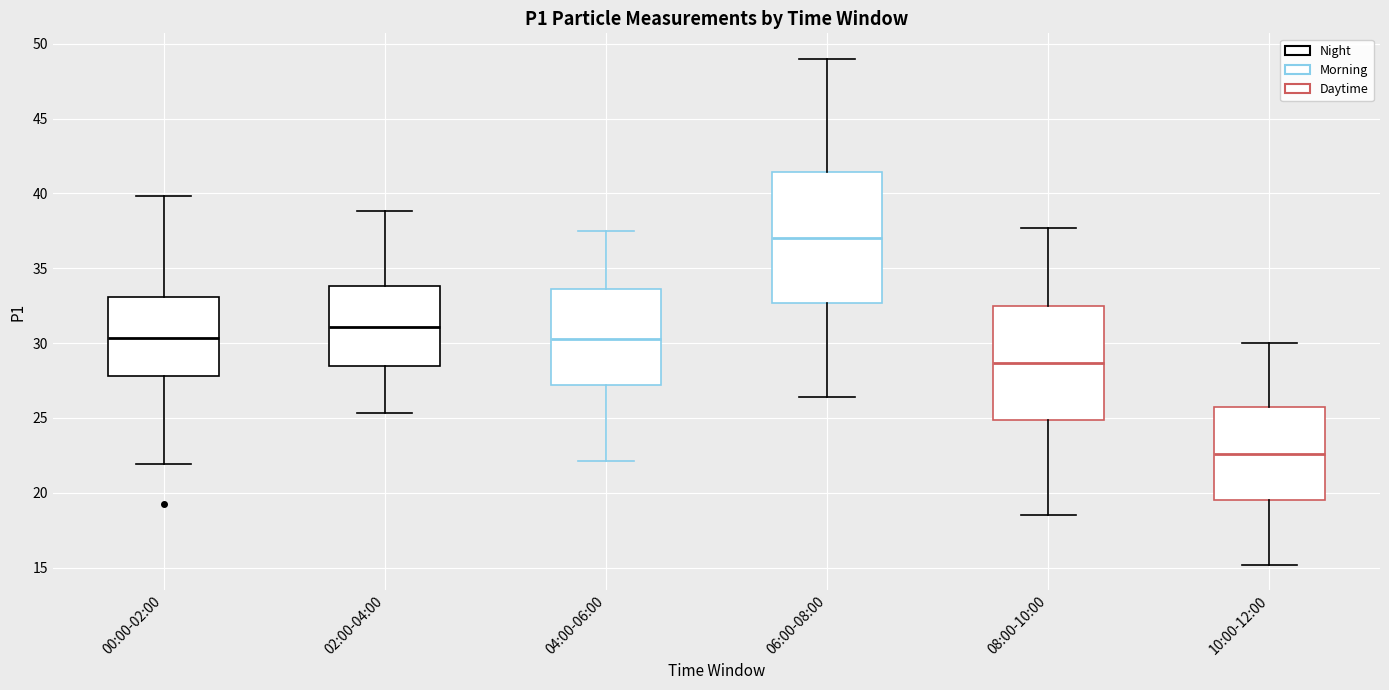

Reading left to right, transcribe this box plot: for each box, give where its median line is, the range the box spans, and where its two whiskers end, as read against the y-axis. The values are not printed on the chart, so give them approximately, as read against the axis.

00:00-02:00: median 30.5, box 28.0 to 33.0, whiskers 22.0 to 40.0
02:00-04:00: median 31.0, box 28.5 to 34.0, whiskers 25.5 to 39.0
04:00-06:00: median 30.5, box 27.0 to 33.5, whiskers 22.0 to 37.5
06:00-08:00: median 37.0, box 32.5 to 41.5, whiskers 26.5 to 49.0
08:00-10:00: median 28.5, box 25.0 to 32.5, whiskers 18.5 to 37.5
10:00-12:00: median 22.5, box 19.5 to 25.5, whiskers 15.0 to 30.0